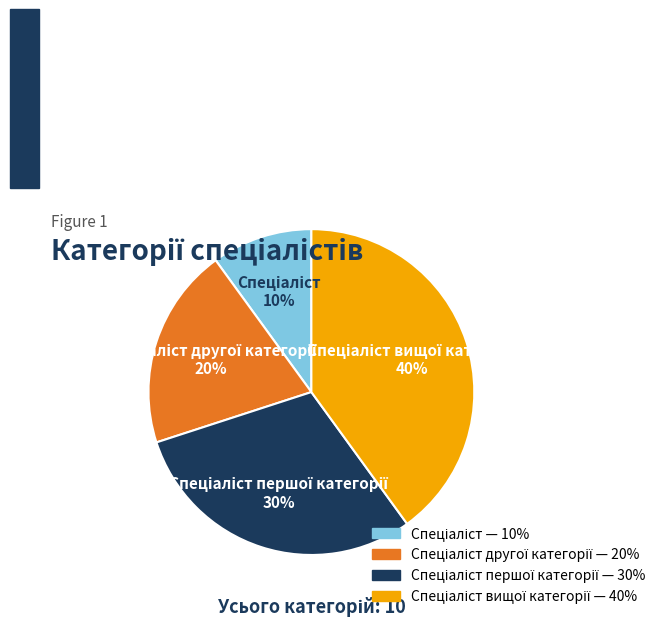

To the nearest percent, what is the average slice percentage?

25%